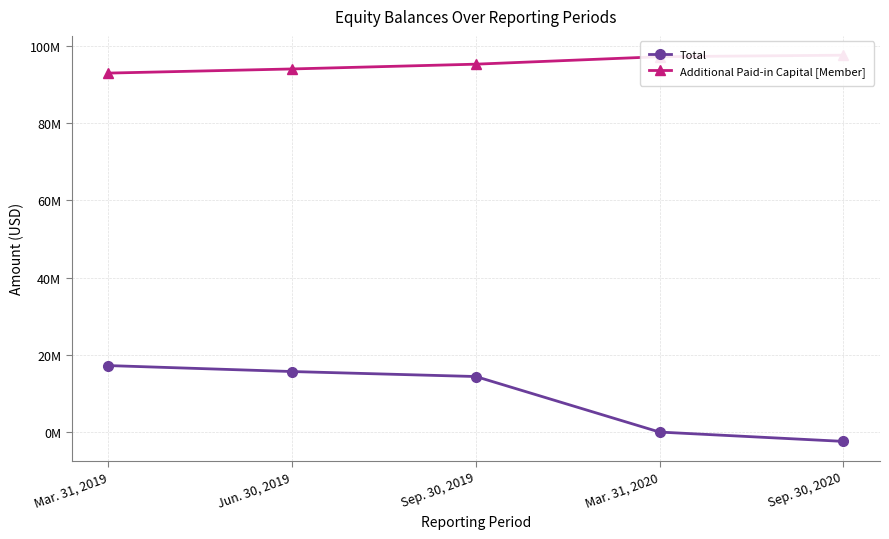

True or false: Total has a value of -2505071 at Sep. 30, 2020.

True